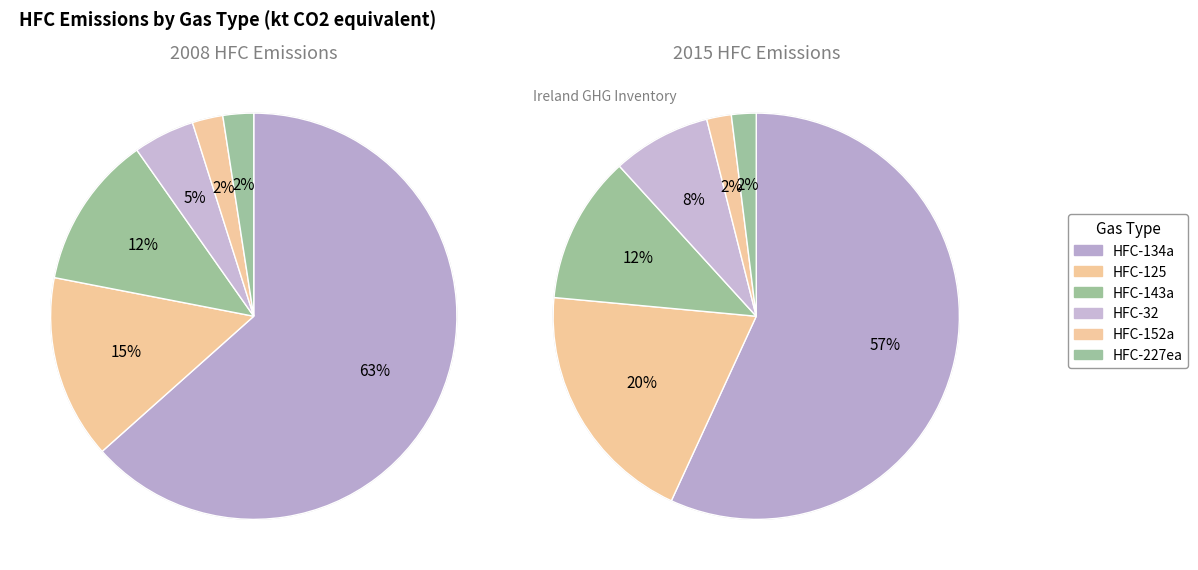

Which slice is the smallest?

HFC-152a